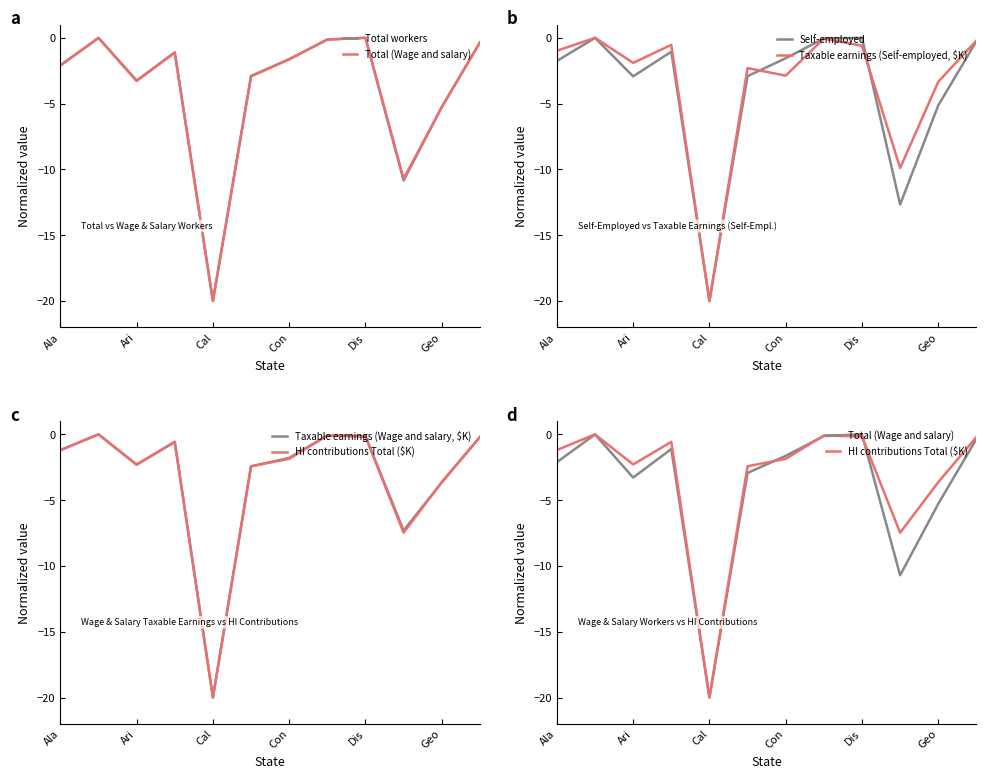

Is it true that Self-employed equals -0.0 at Dis?

True